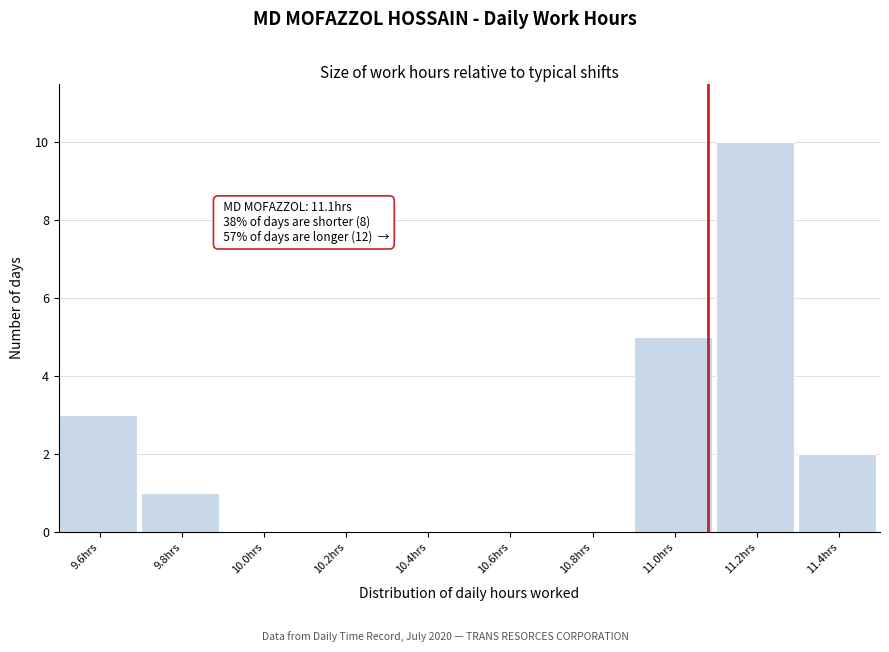

Over which range of the x-axis is the bar tallest?

11.1 to 11.3